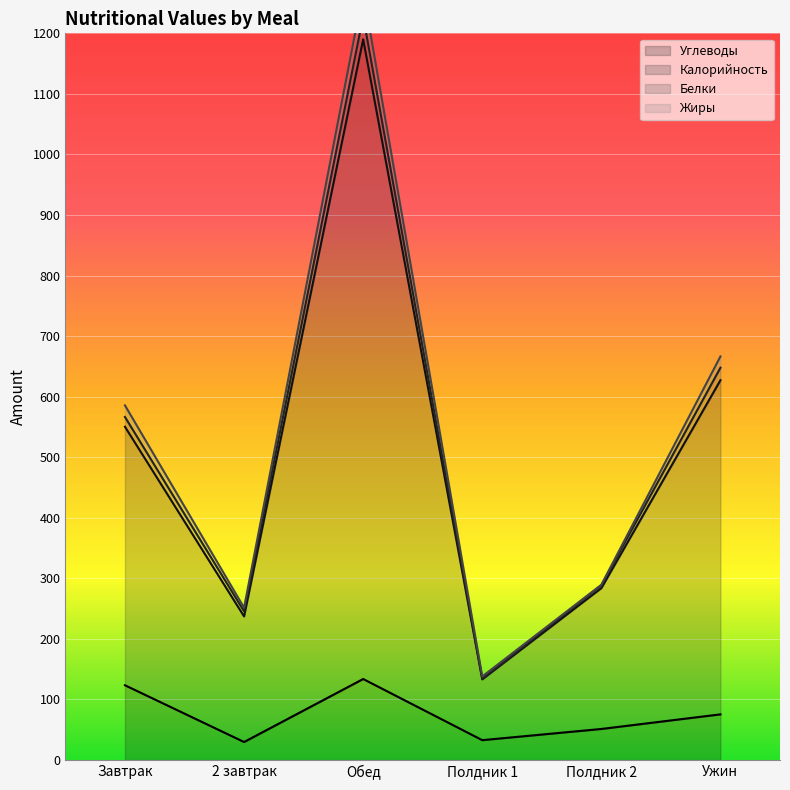

Count the number of categories in the chart.

6